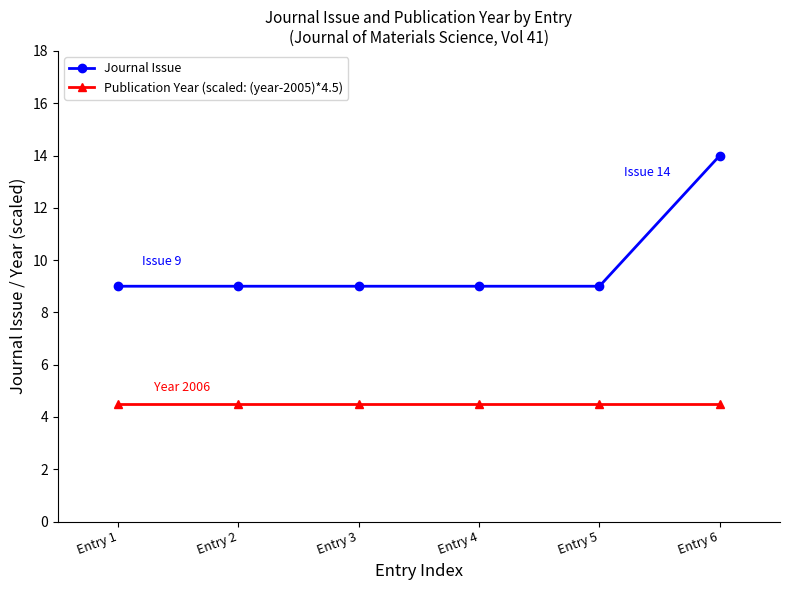

True or false: Publication Year (scaled: (year-2005)*4.5) has a value of 4.5 at Entry 3.

True